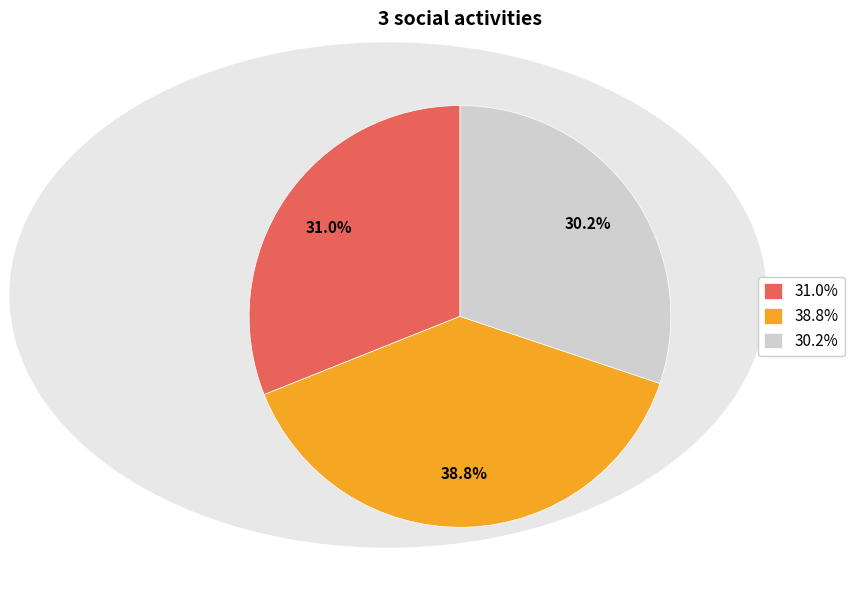

Does any single category account for the majority?

No